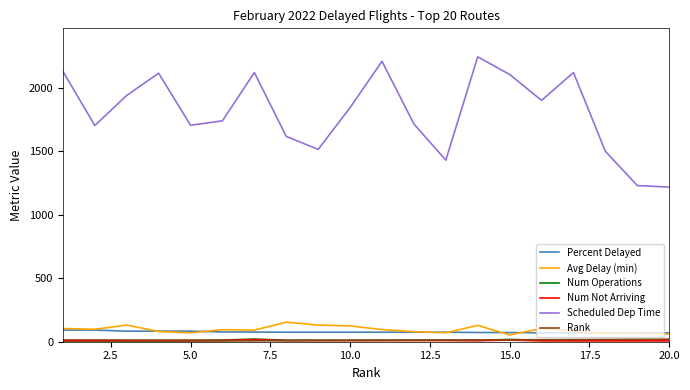

Which series has the widest spread of values?

Scheduled Dep Time